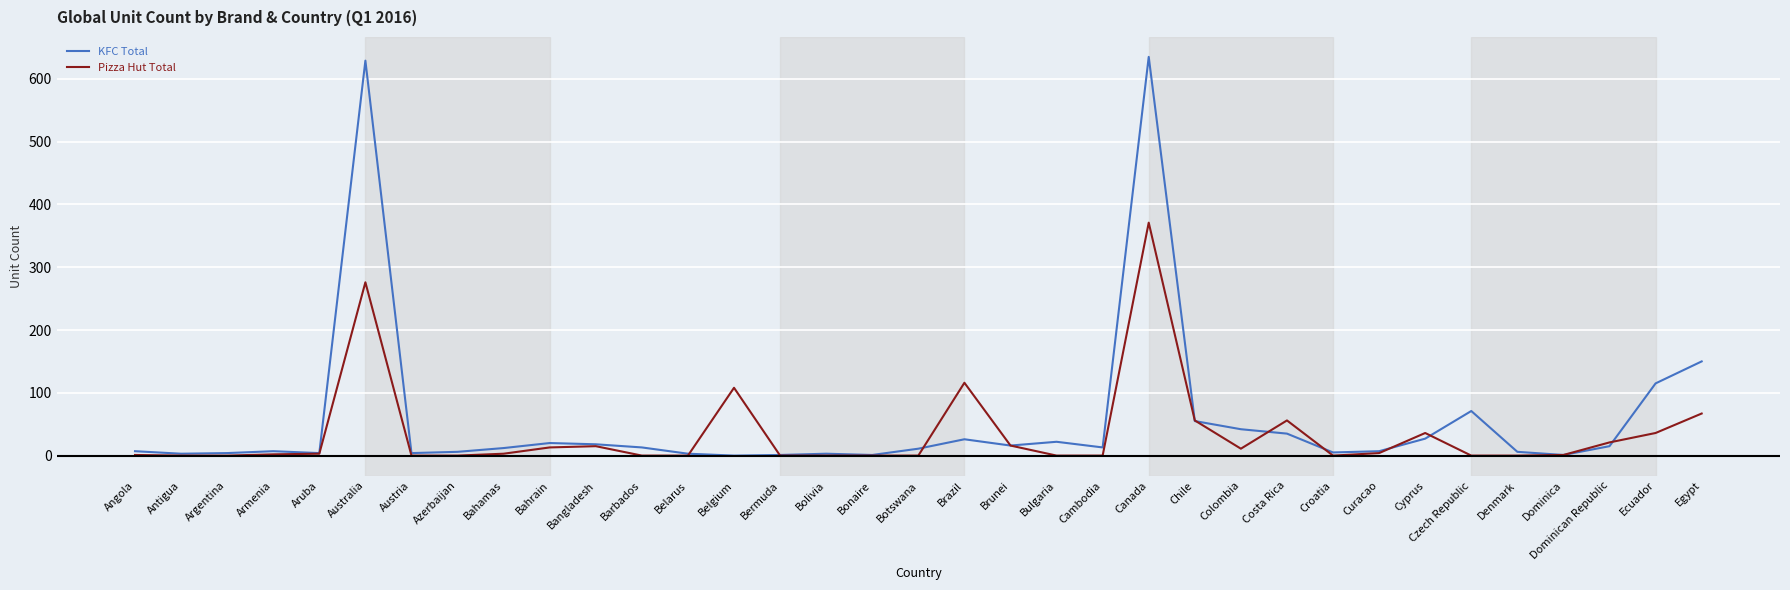

At which category is the sum across all series the highest?

Canada